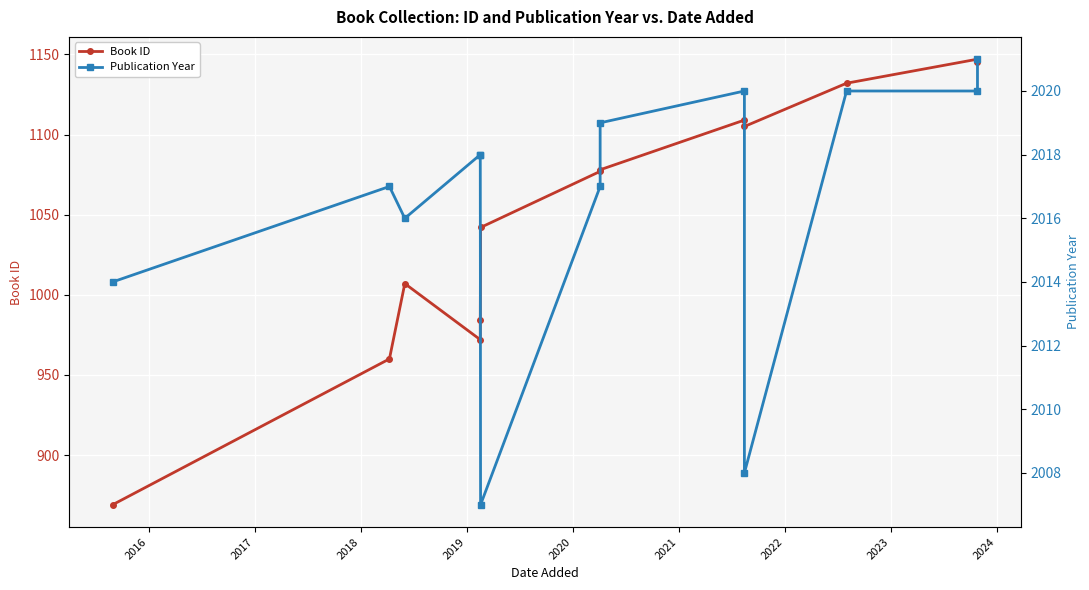

What are all the series names shown in the legend?

Book ID, Publication Year